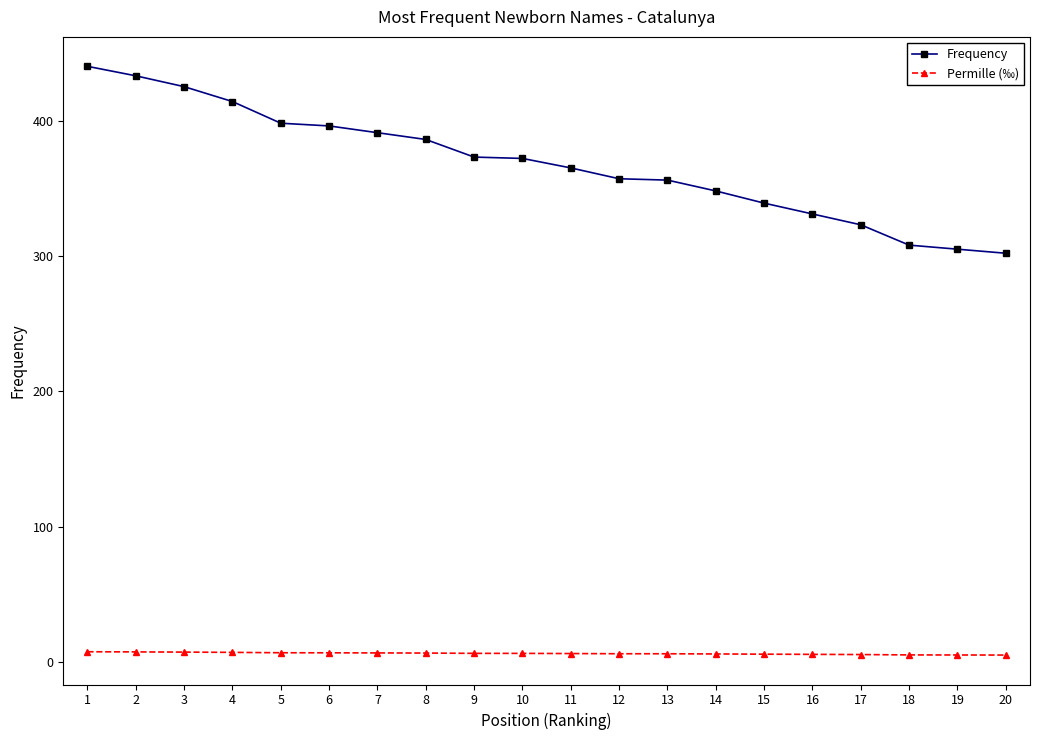

True or false: Permille (‰) and Frequency intersect in this chart.

False